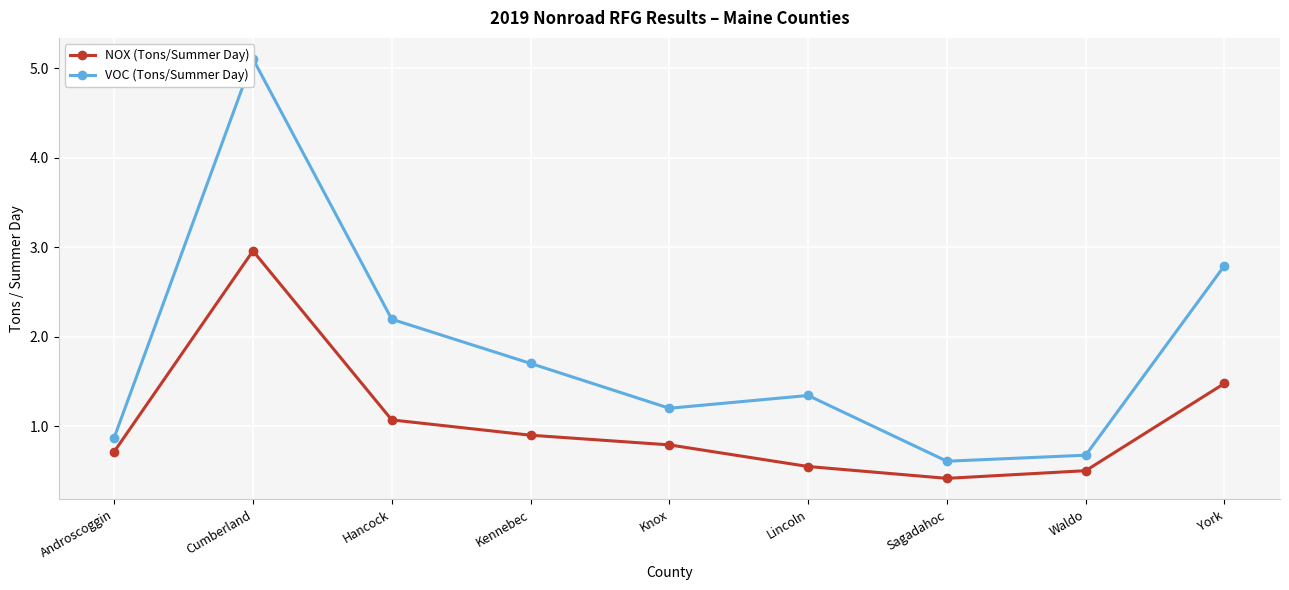

Where is the first local maximum for NOX (Tons/Summer Day)?

Cumberland